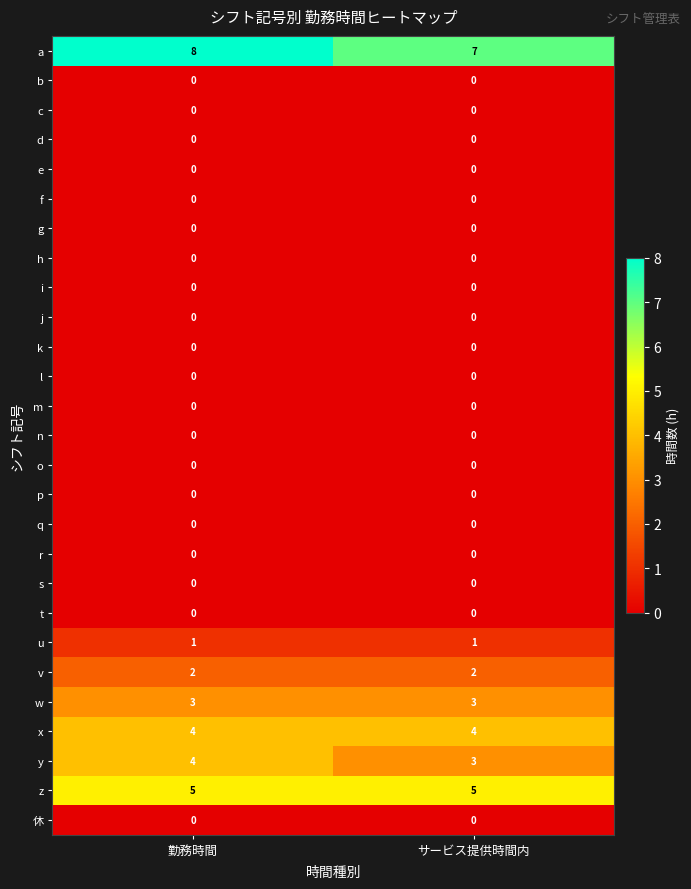

What is the total value across all series at 勤務時間?

27